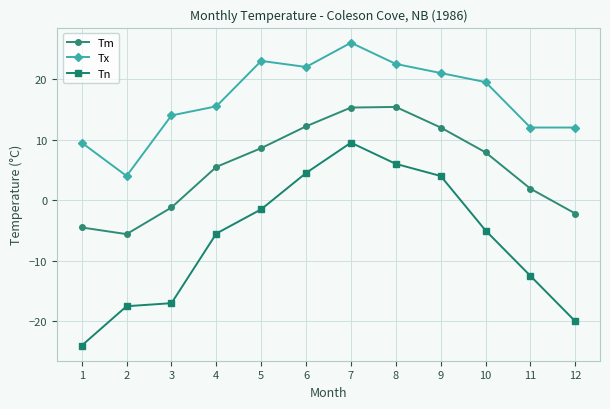

Count the number of categories in the chart.

12